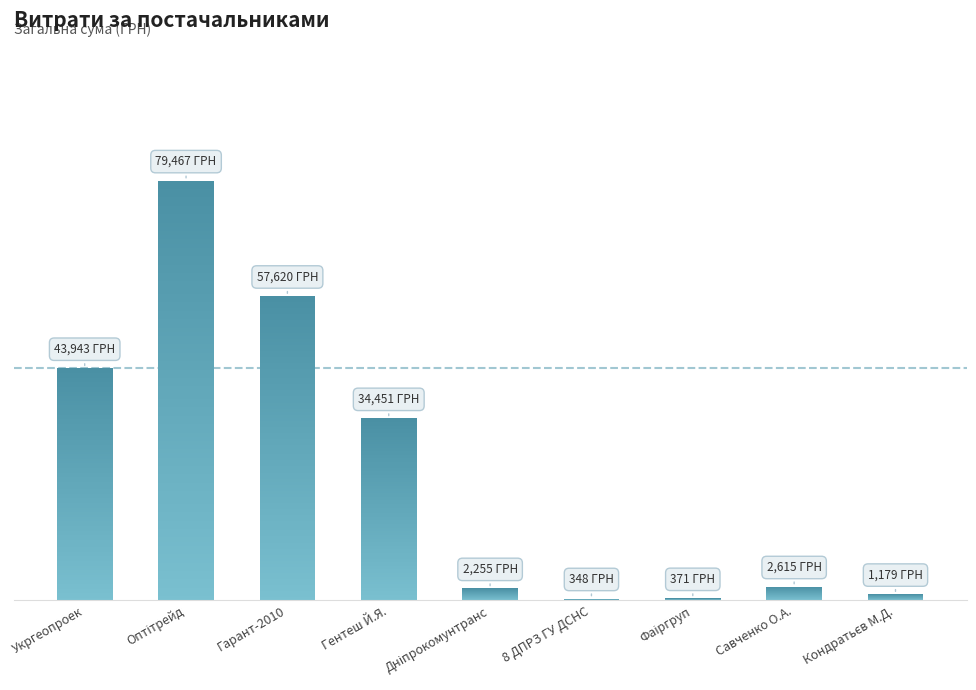

Are the bars grouped side by side (vs. stacked)?

No